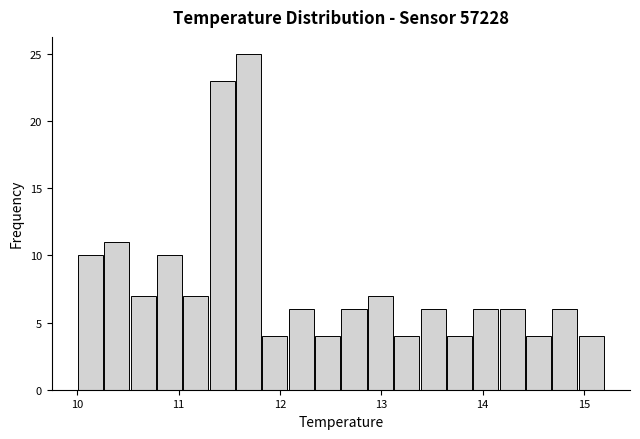

Read against the x-axis, roughly where is the centre of the tallest bar?

11.7